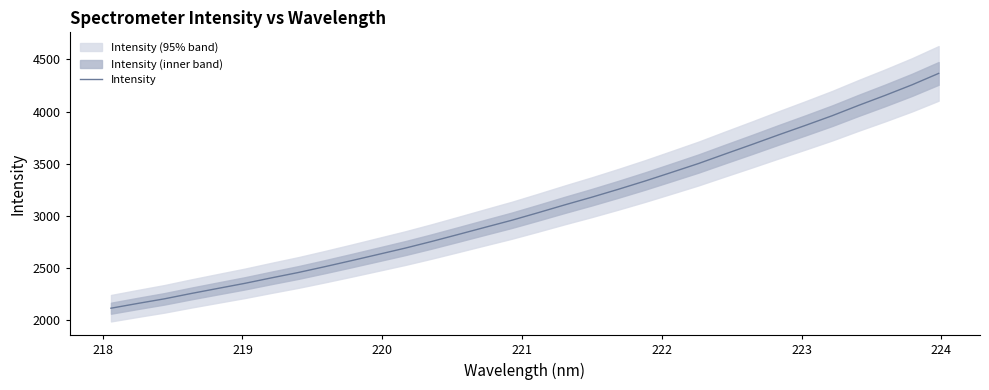

What is the average value?

3081.0